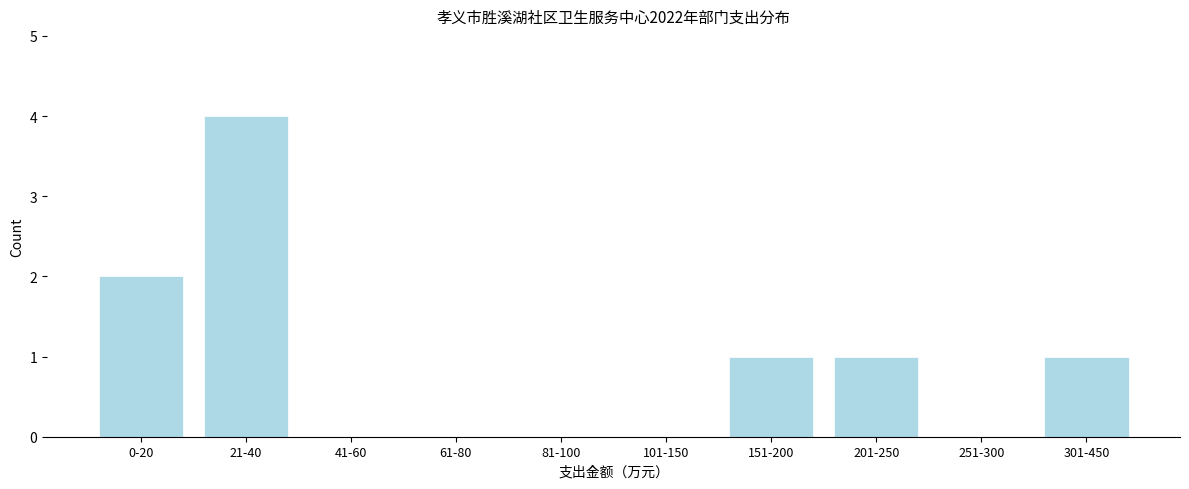

Reading left to right, transcribe all the data shown in this chart.

0-20=2	21-40=4	41-60=0	61-80=0	81-100=0	101-150=0	151-200=1	201-250=1	251-300=0	301-450=1